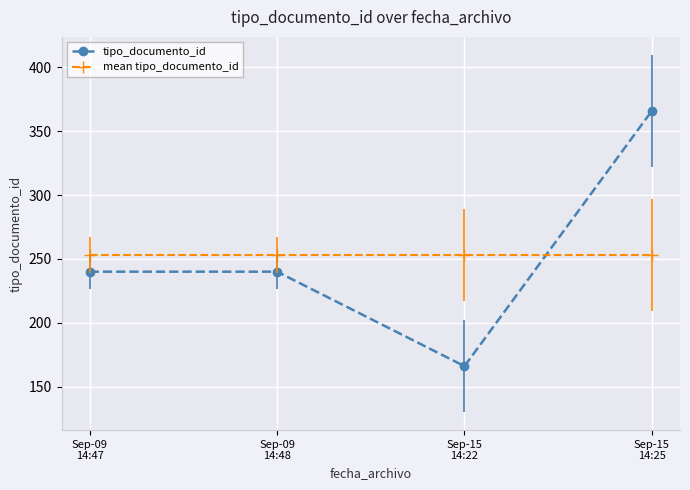

In tipo_documento_id, how many points are lower than both neighbors (excluding endpoints)?

1